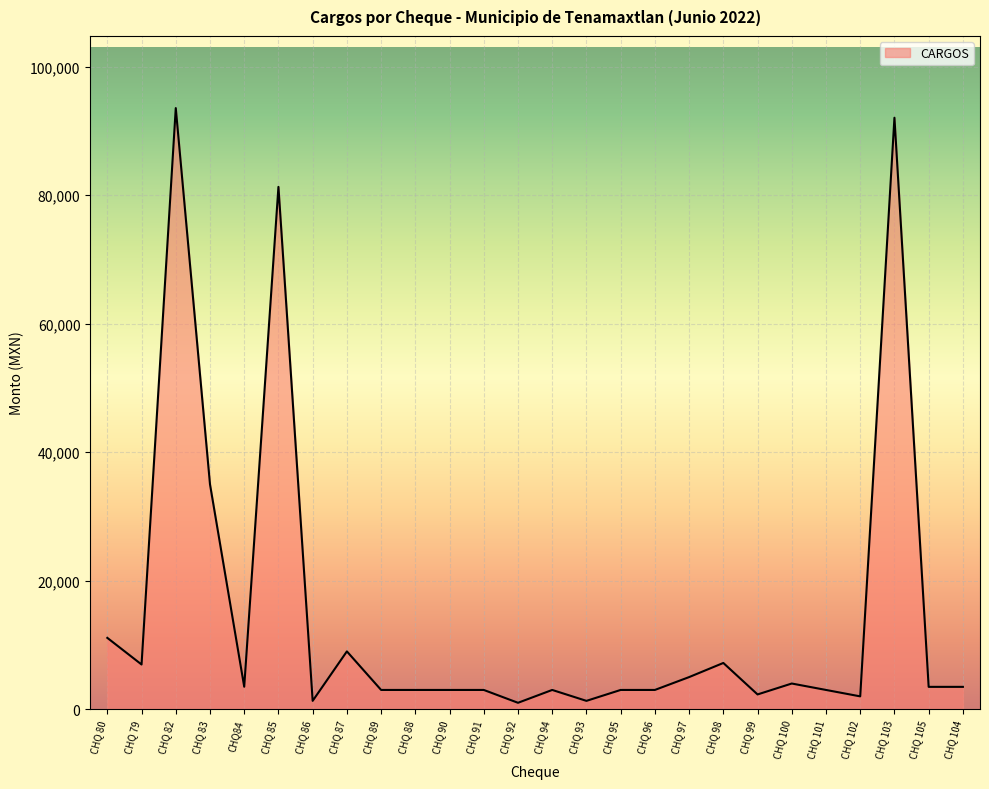

The chart shows a value of 11103.5 at CHQ 80. True or false?

True